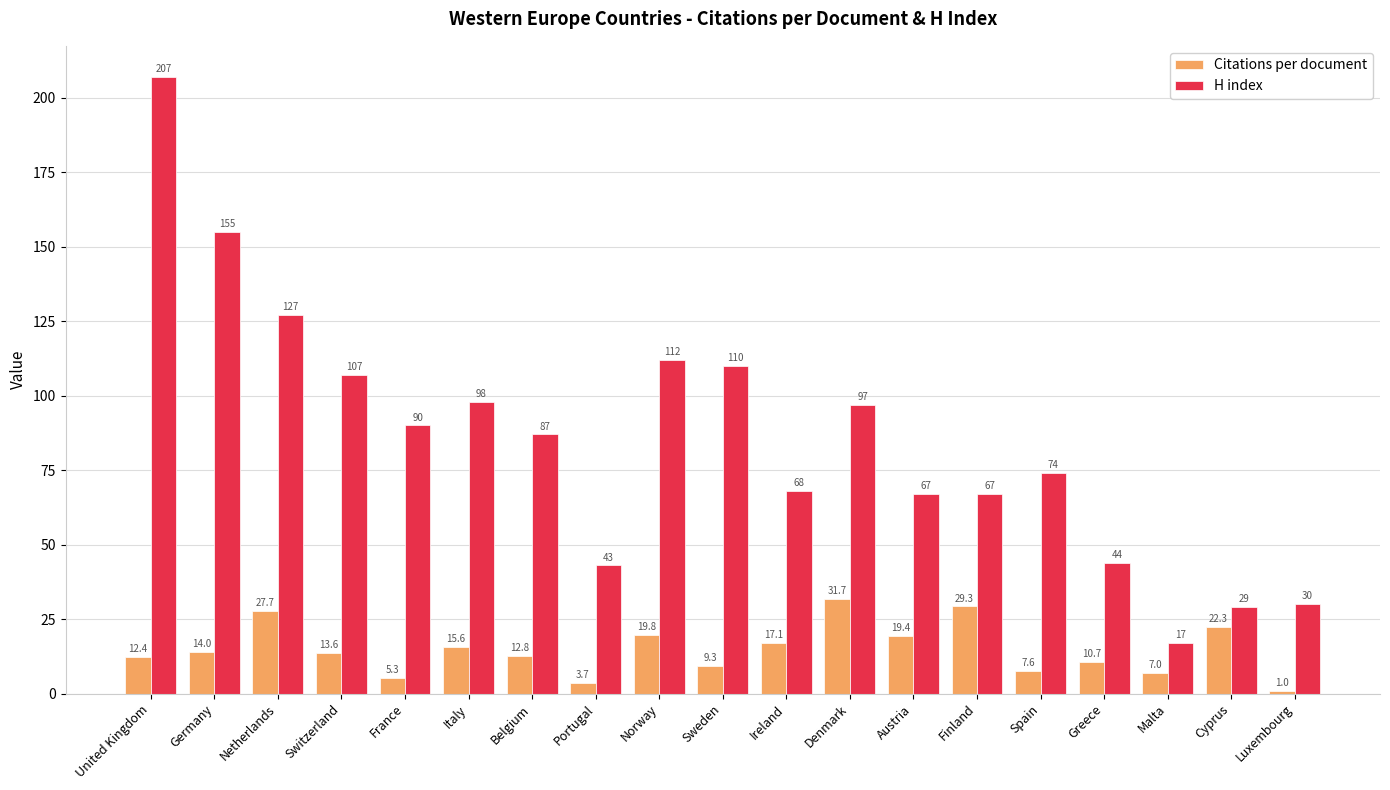

What is the sum of the Citations per document values at France and Spain?

13.0